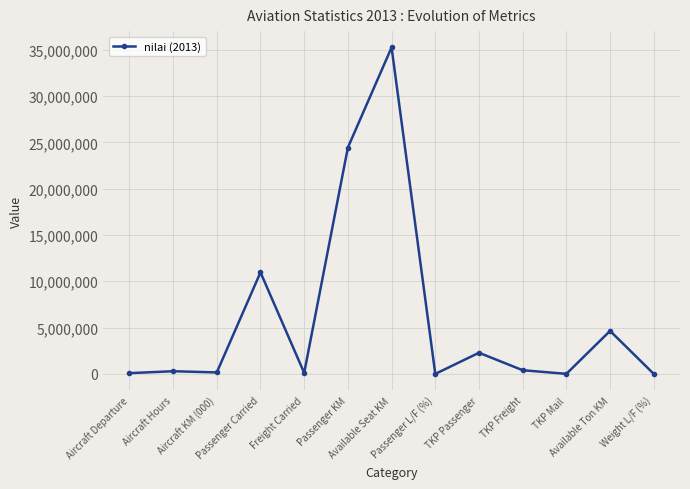

Between Available Seat KM and Passenger L/F (%), which is larger?

Available Seat KM